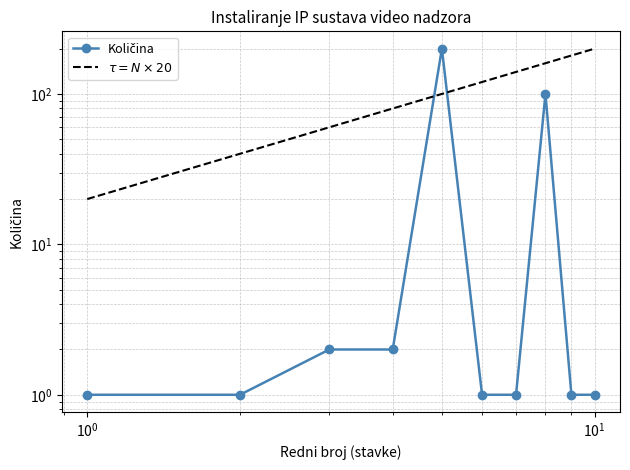

What are all the series names shown in the legend?

Količina, $\tau = N \times 20$